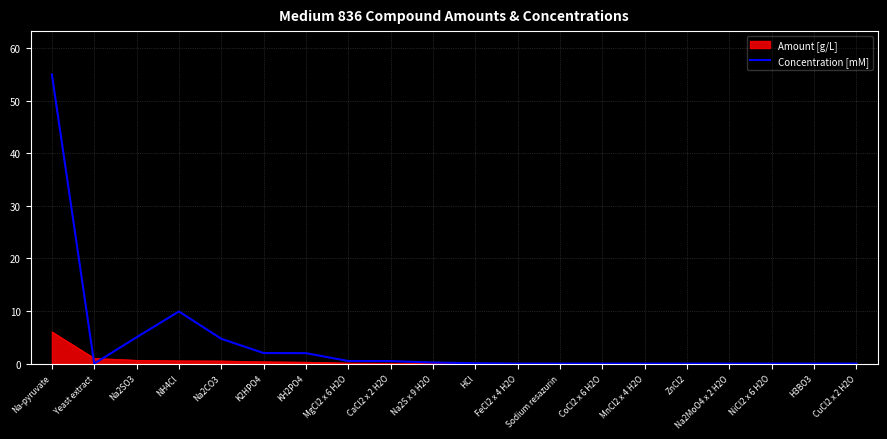

What is the greatest value displayed?

55.0